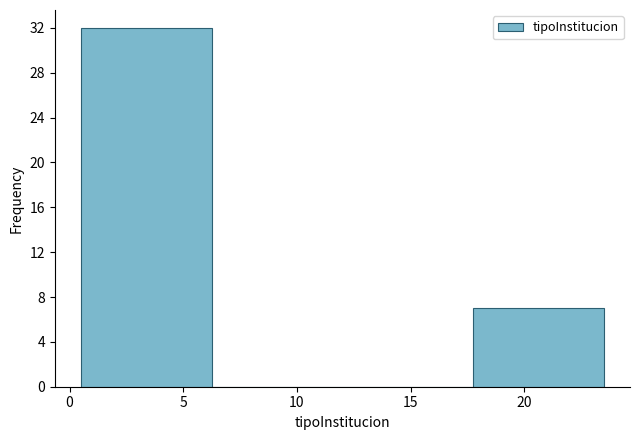

Reading left to right, transcribe this chart: for each bar, give the range it covers on the x-axis and its height. Neither the bar edges nor the heights are printed on the chart, so give them approximately, as read against the axes.

0.50 to 6.25: 32
6.25 to 12.00: 0
12.00 to 17.75: 0
17.75 to 23.50: 7